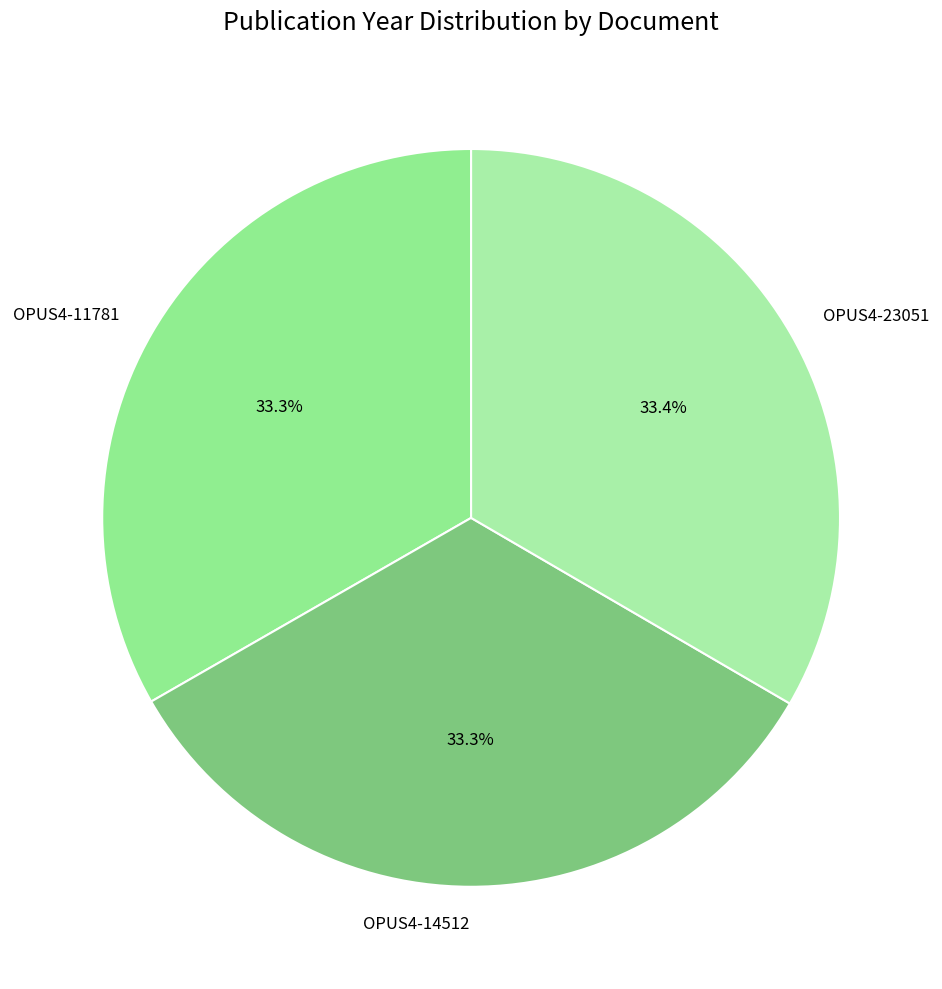

Approximately how many times larger is the value at OPUS4-14512 compared to OPUS4-11781?

1.0